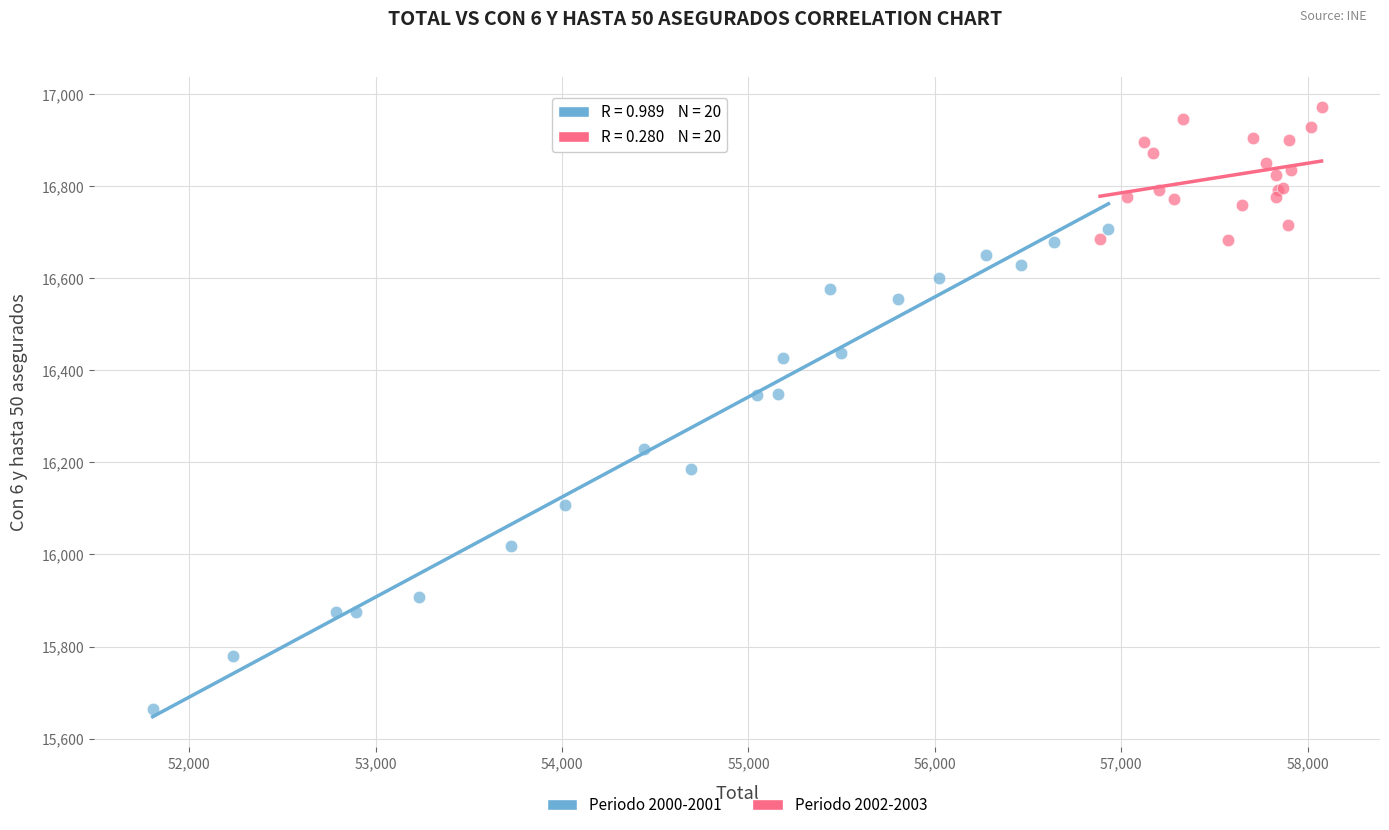

Which series contains the lowest Y value?

Periodo 2000-2001